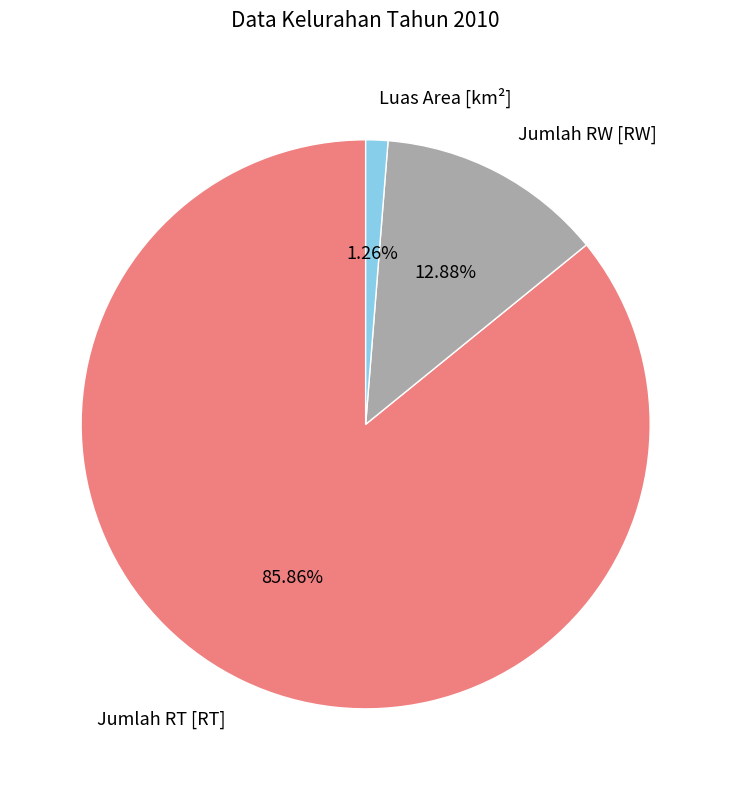

What is the largest slice in the pie chart?

Jumlah RT [RT]